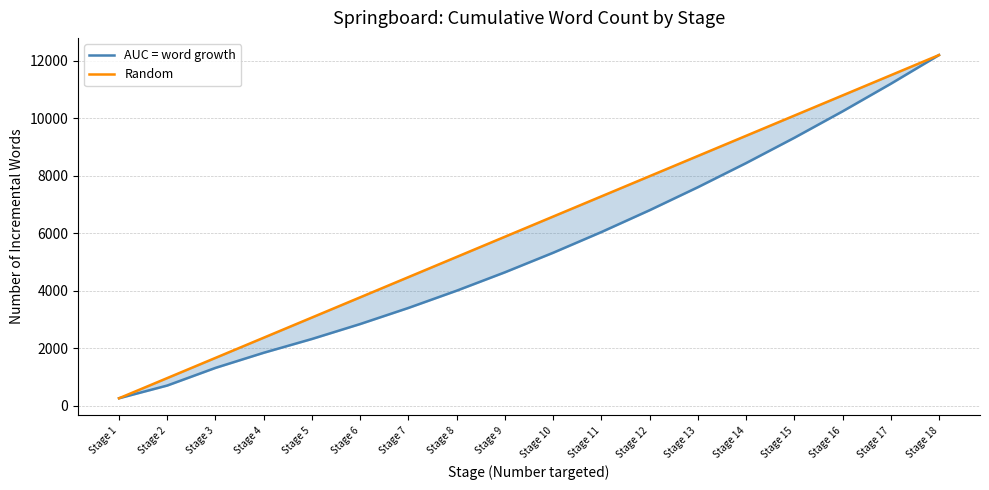

Is it true that Random equals 2464.2 at Stage 13?

False